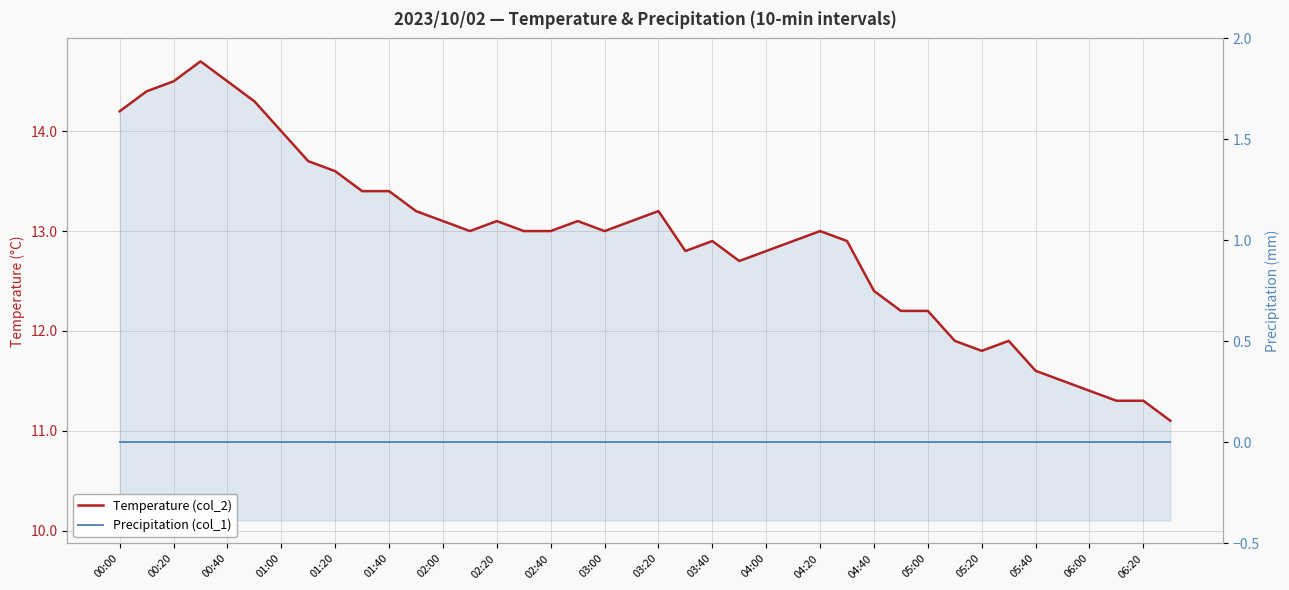

How many lines are shown in the chart?

2